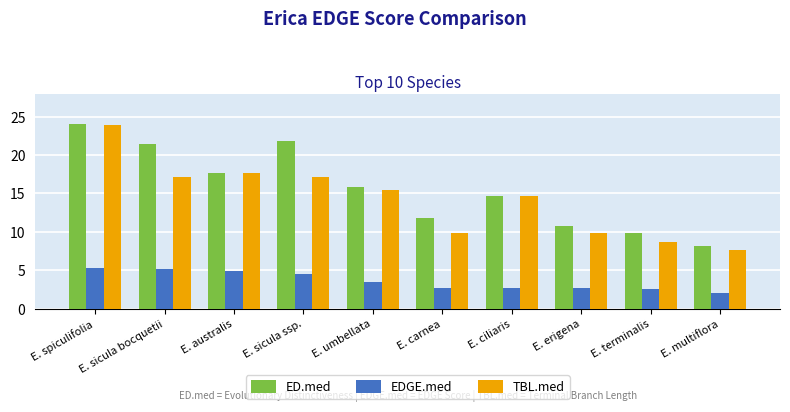

What is the average value of the ED.med series?

15.6